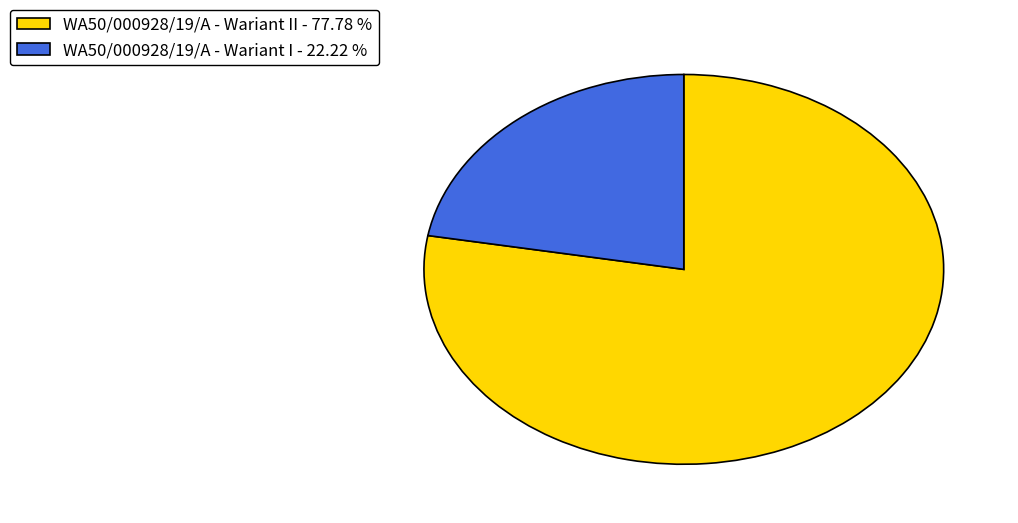

Rank the categories by value from highest to lowest.

WA50/000928/19/A - Wariant II - 77.78 %, WA50/000928/19/A - Wariant I - 22.22 %